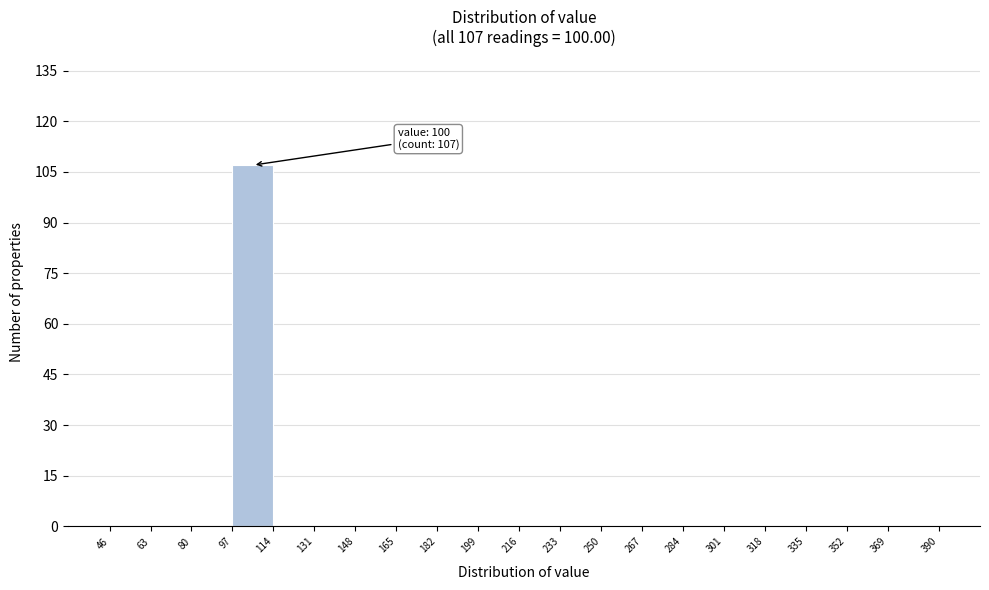

Which range on the x-axis has the tallest bar?

97 to 114